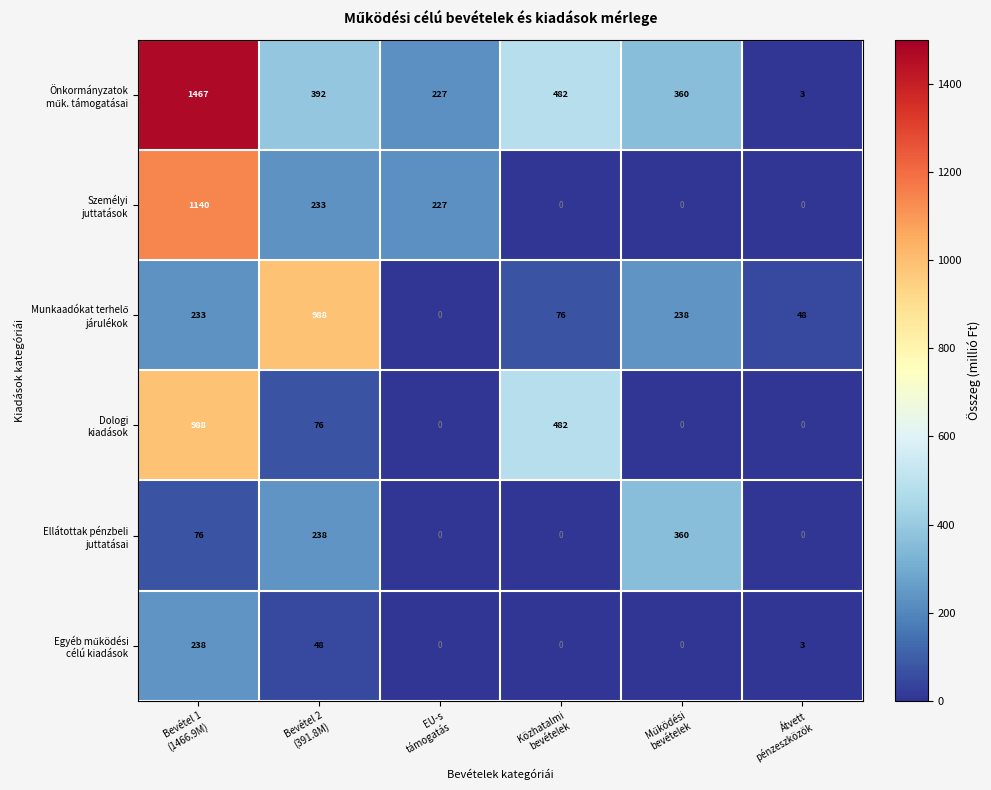

At how many categories does at least one series exceed 232?

4